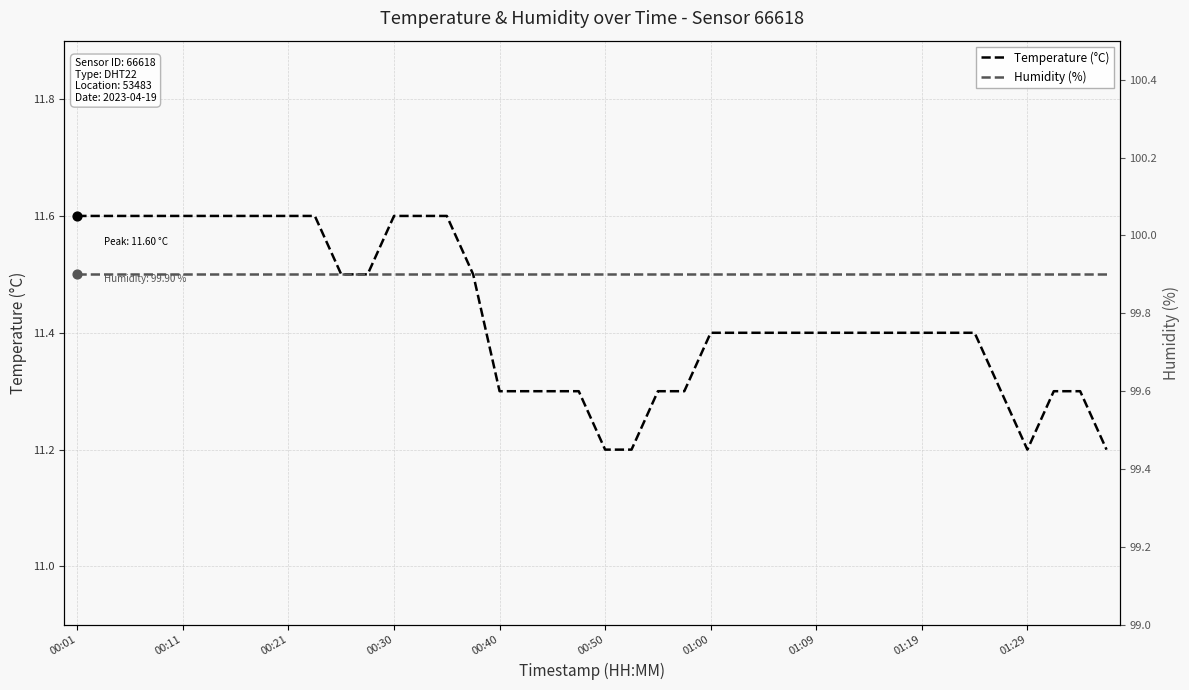

Which series reaches the maximum Y coordinate?

Humidity (%)